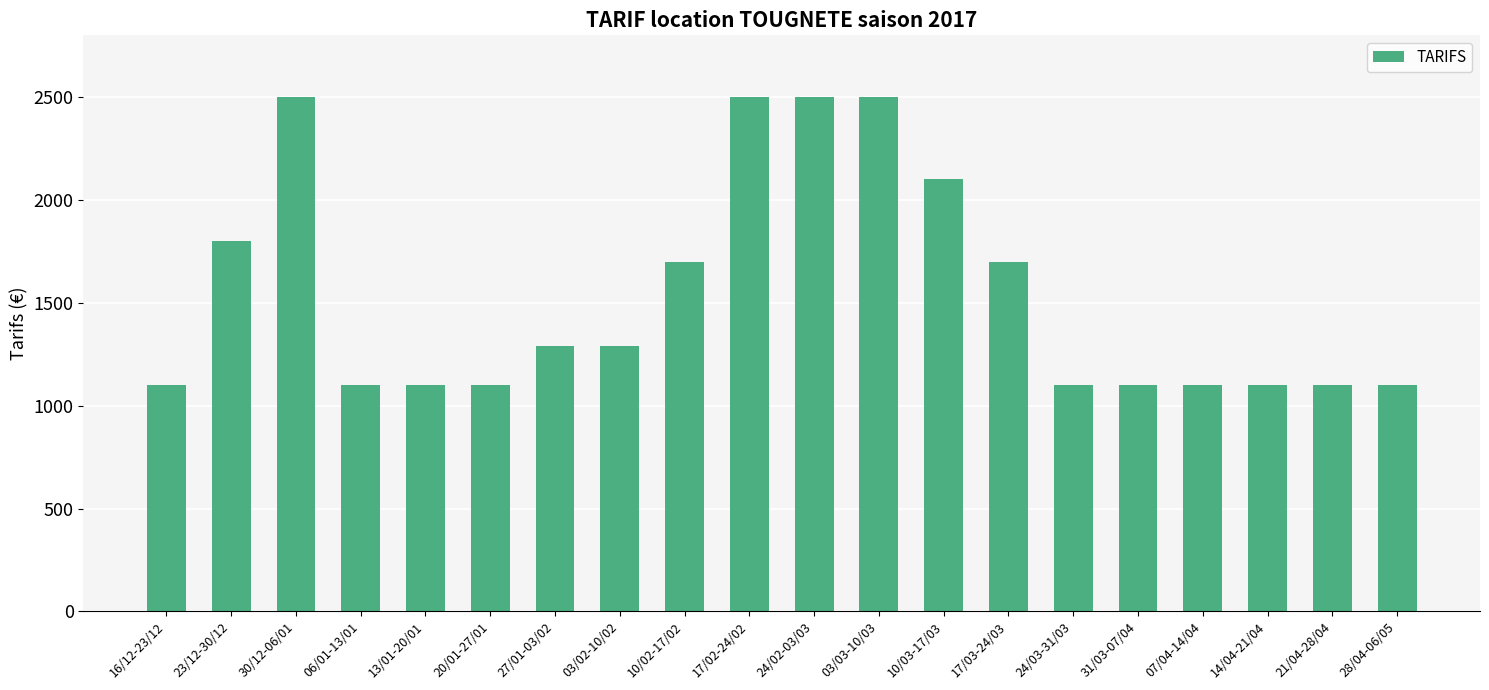

Which has a higher value, 17/02-24/02 or 13/01-20/01?

17/02-24/02